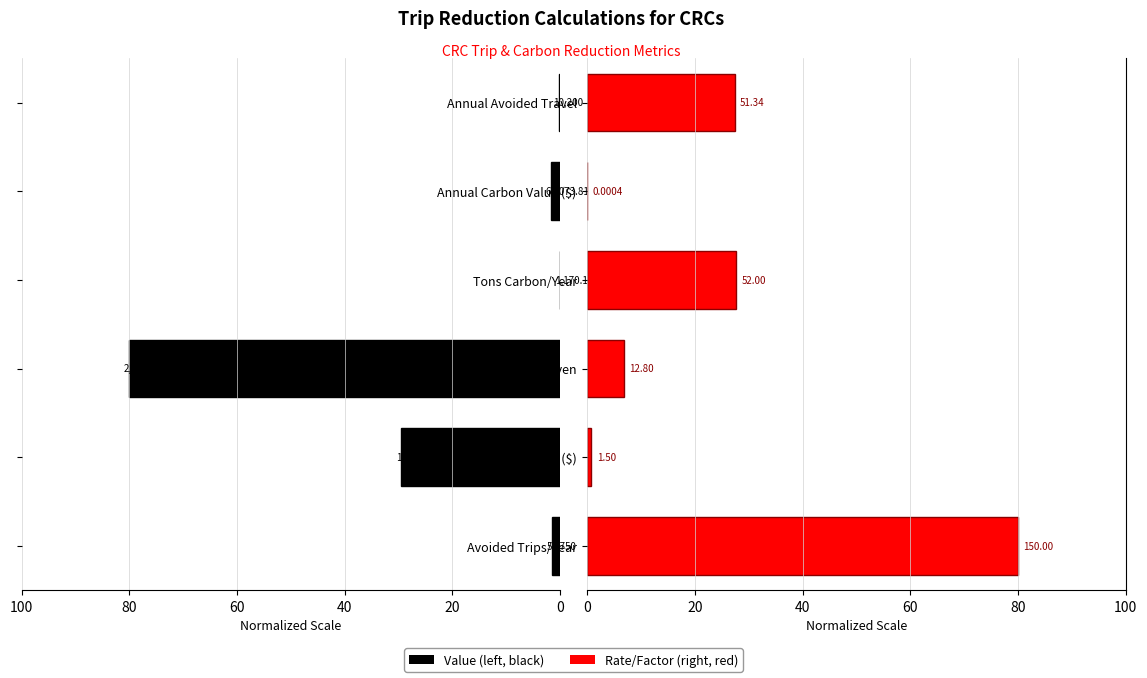

Rank the series at Miles Driven from highest to lowest value.

Value (left, black), Rate/Factor (right, red)